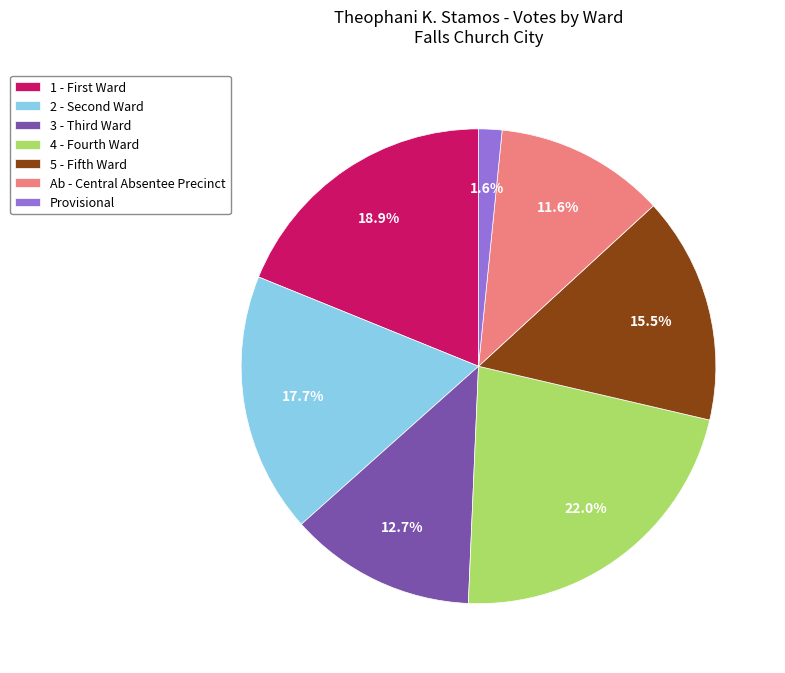

What is the smallest slice in the pie chart?

Provisional